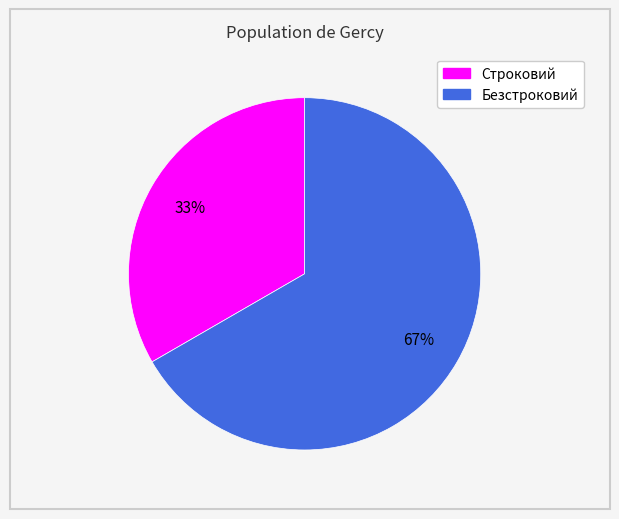

To the nearest percent, what is the average slice percentage?

50%